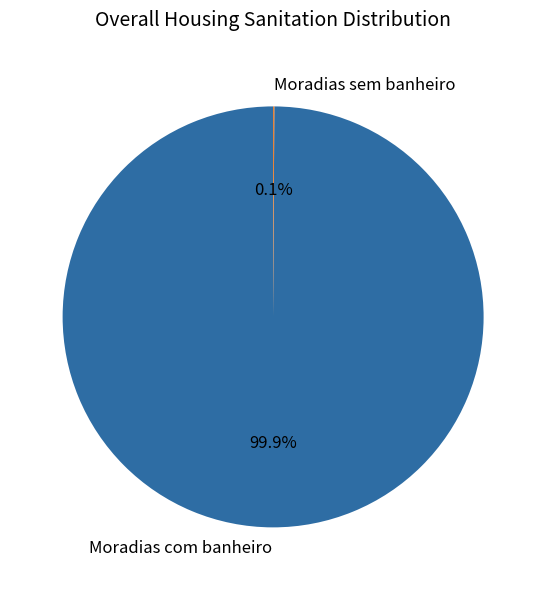

What is the majority slice?

Moradias com banheiro